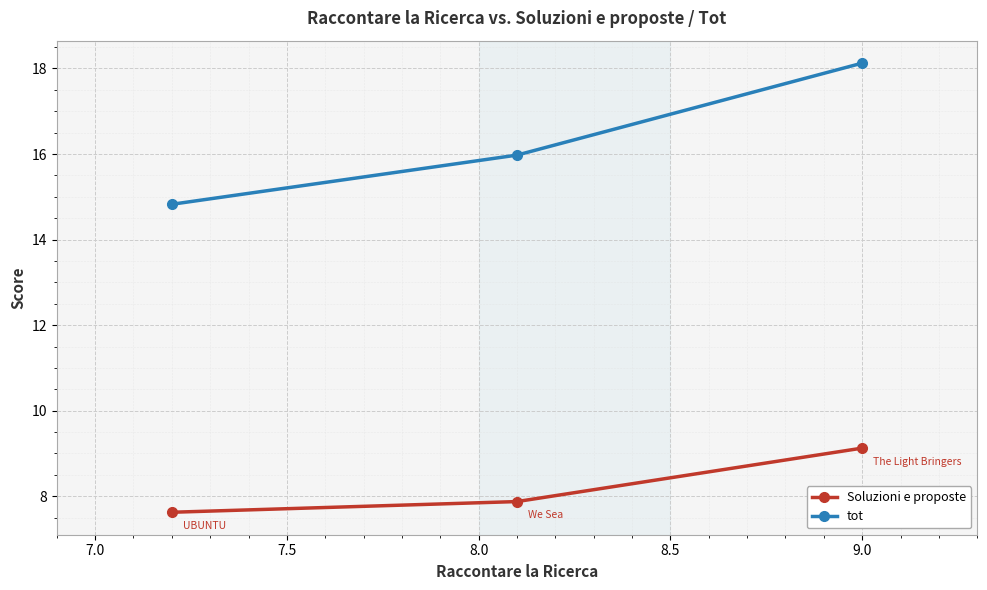

Reading right to left, transcribe all the data shown in this chart.

Soluzioni e proposte: 9.1	7.9	7.6
tot: 18.1	16.0	14.8